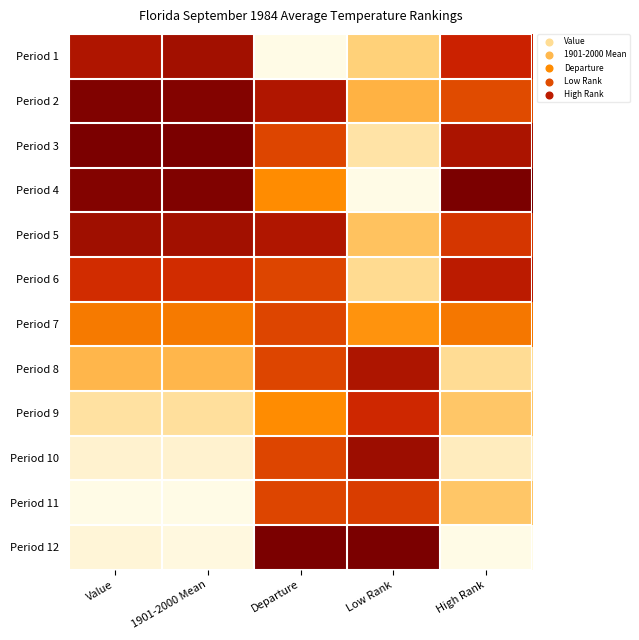

What is the difference between the highest and lowest values at 1901-2000 Mean?

1.0